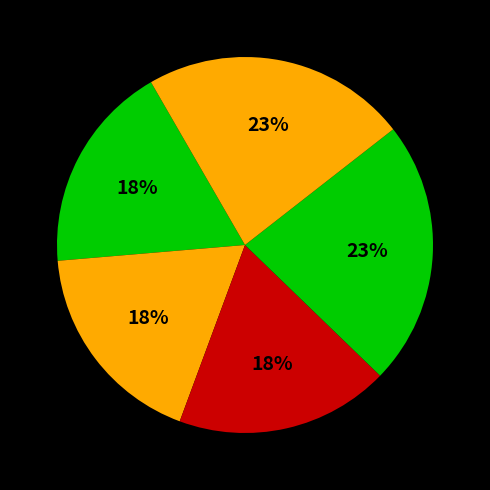

How many slices are in this pie chart?

5